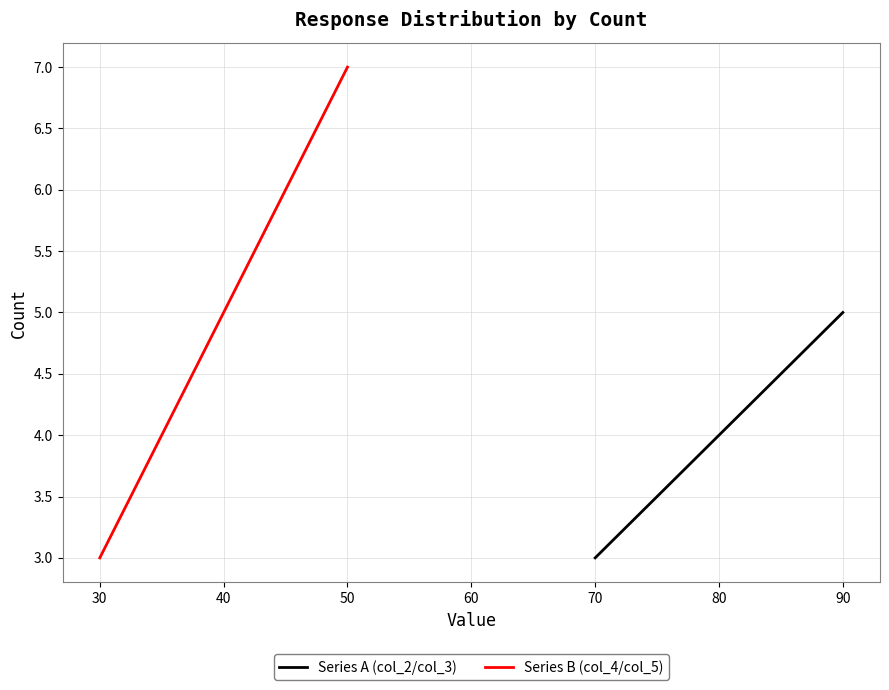

The value of Series B (col_4/col_5) at 40 is 2. True or false?

False